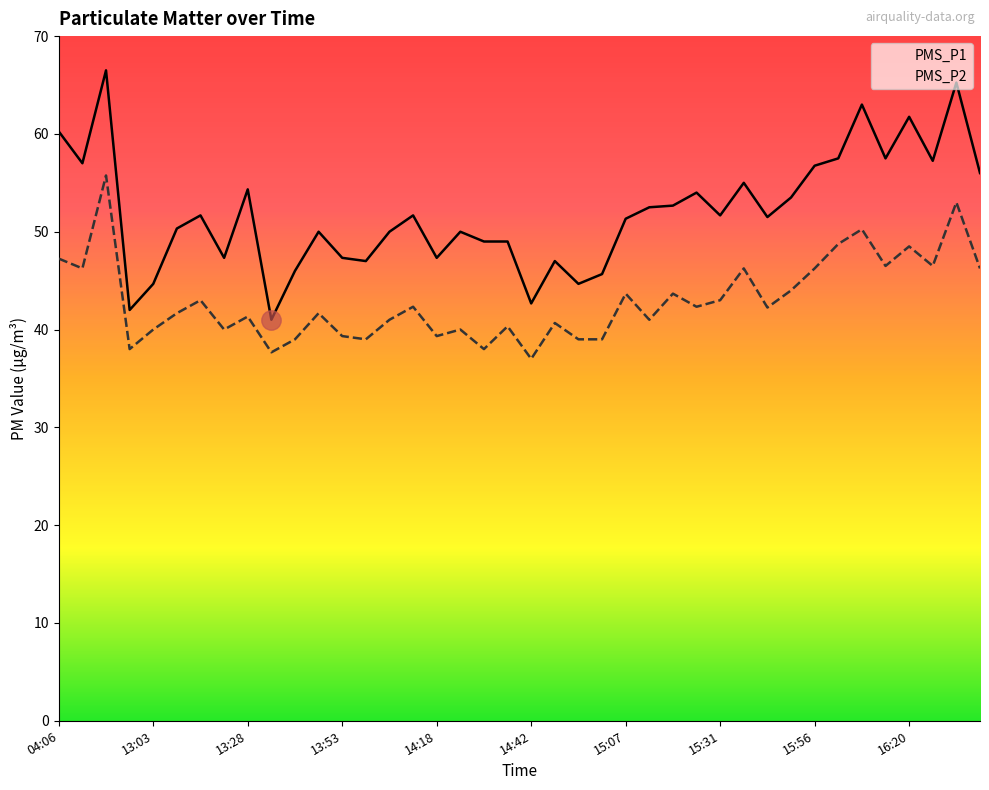

The PMS_P1 series shows 49.0 at 14:30. True or false?

True